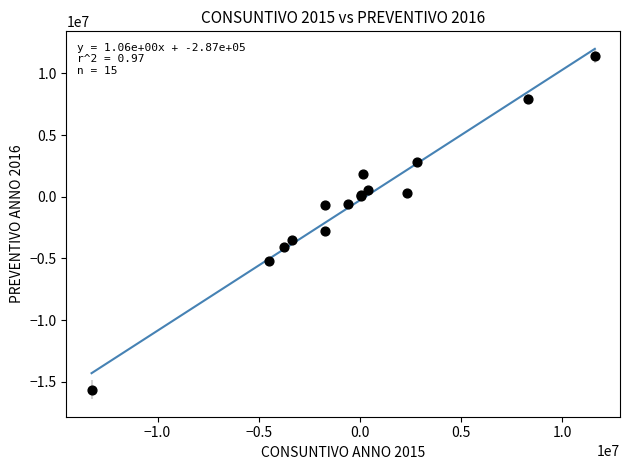

What Y value in the scatter plot is closest to -2122280?

-2804321.0